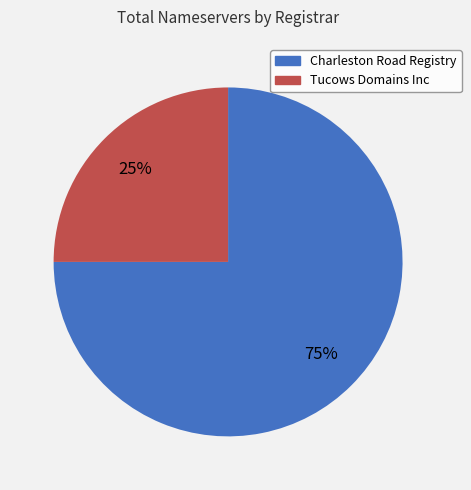

To the nearest percent, what is the combined percentage of Tucows Domains Inc and Charleston Road Registry?

100%